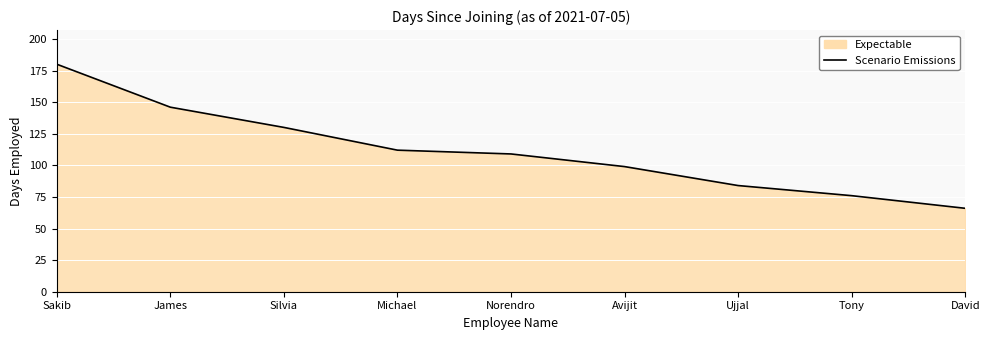

What is the difference between the values at Avijit and Silvia?

31